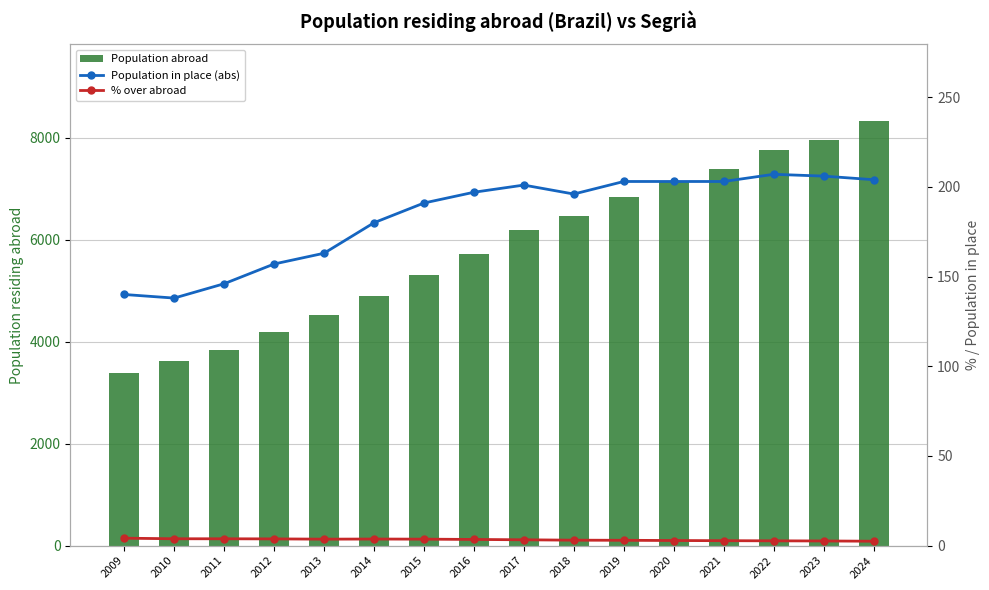

What is the difference between the highest and lowest values at 2015?

5306.4